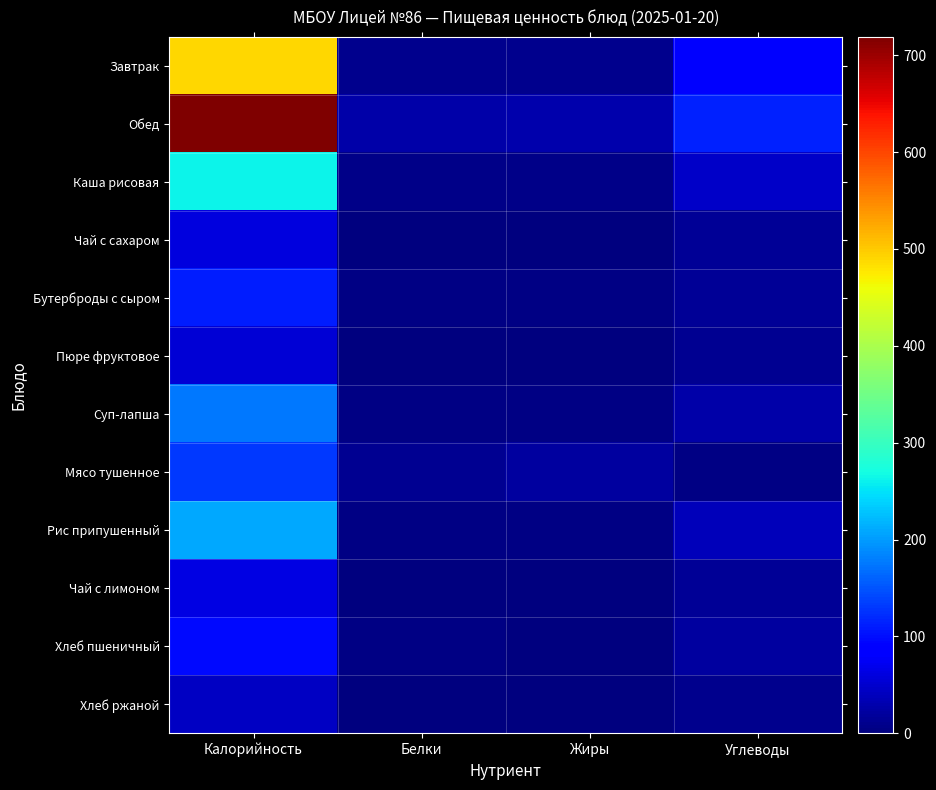

Which series has the largest total across all categories?

Обед